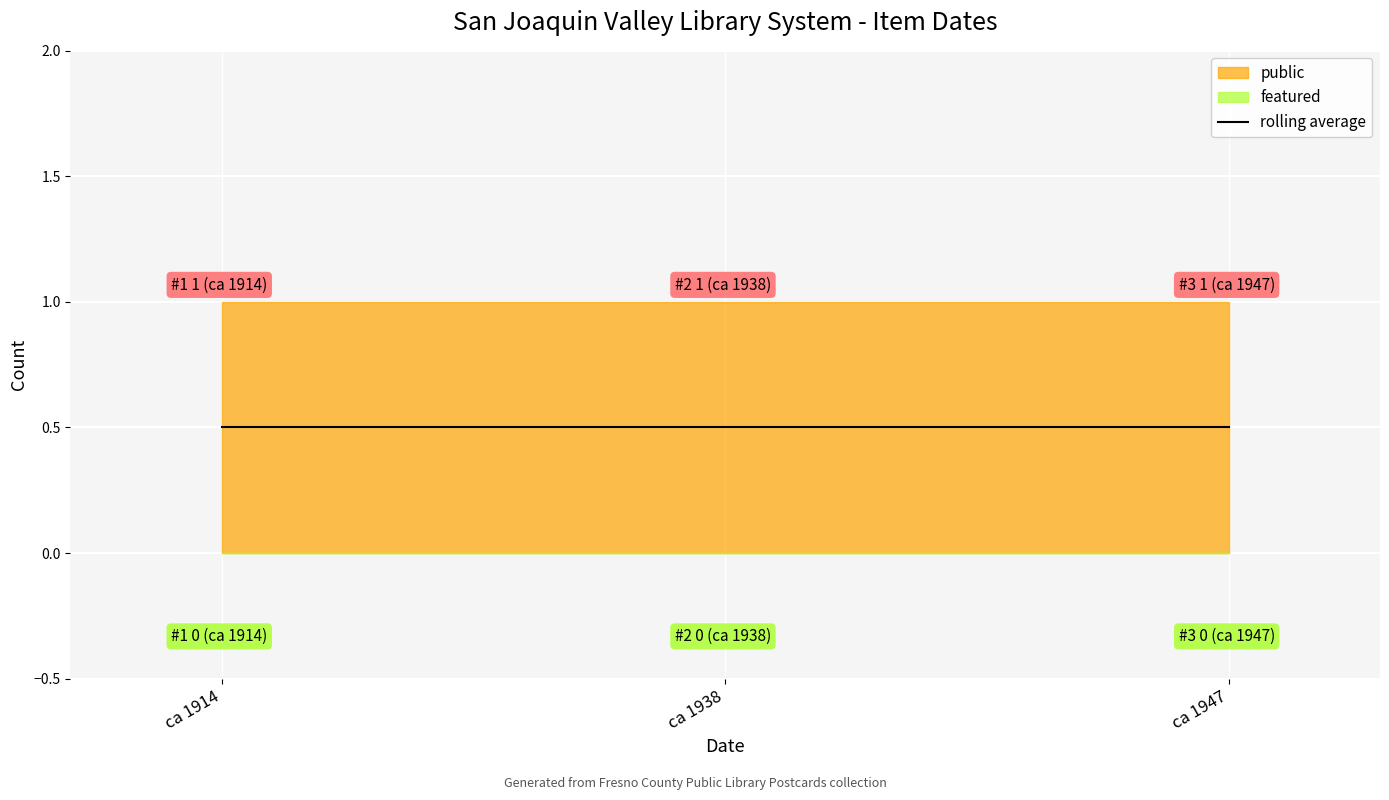

At which label does public reach its minimum?

ca 1914